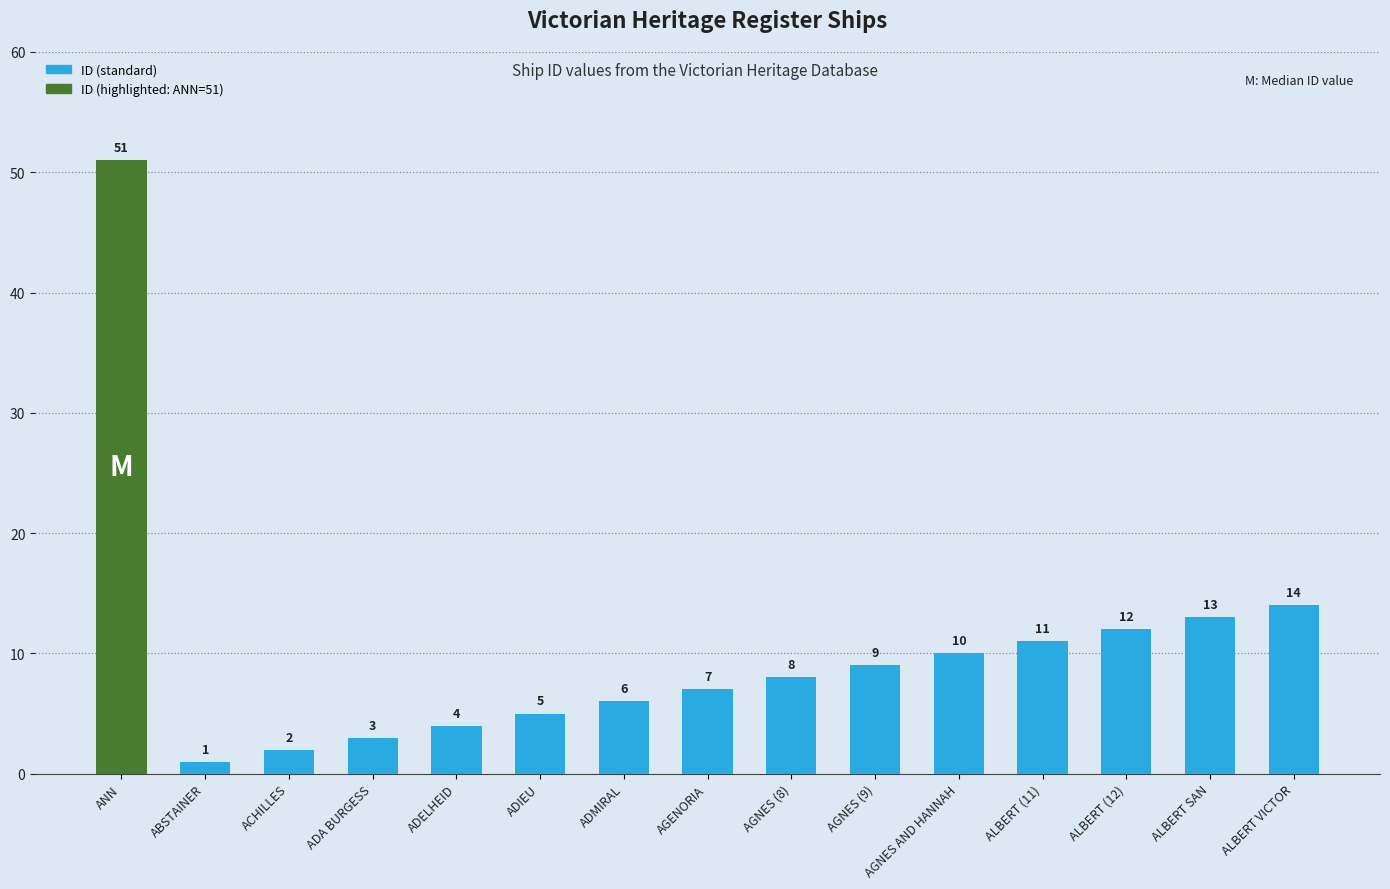

Reading left to right, what are all the values shown in this chart?

ANN=51	ABSTAINER=1	ACHILLES=2	ADA BURGESS=3	ADELHEID=4	ADIEU=5	ADMIRAL=6	AGENORIA=7	AGNES (8)=8	AGNES (9)=9	AGNES AND HANNAH=10	ALBERT (11)=11	ALBERT (12)=12	ALBERT SAN=13	ALBERT VICTOR=14